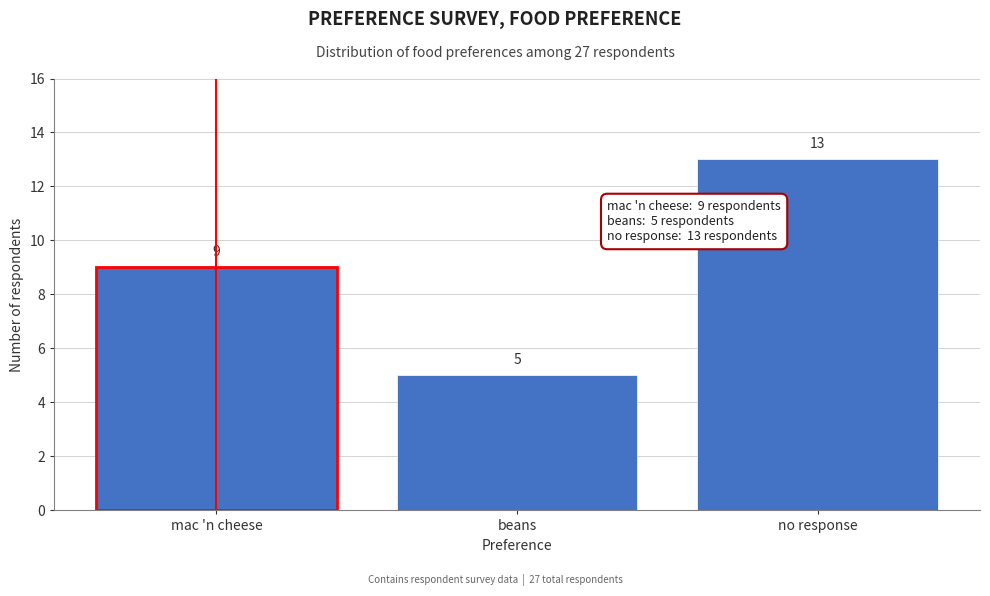

Reading left to right, what are all the values shown in this chart?

mac 'n cheese=9	beans=5	no response=13